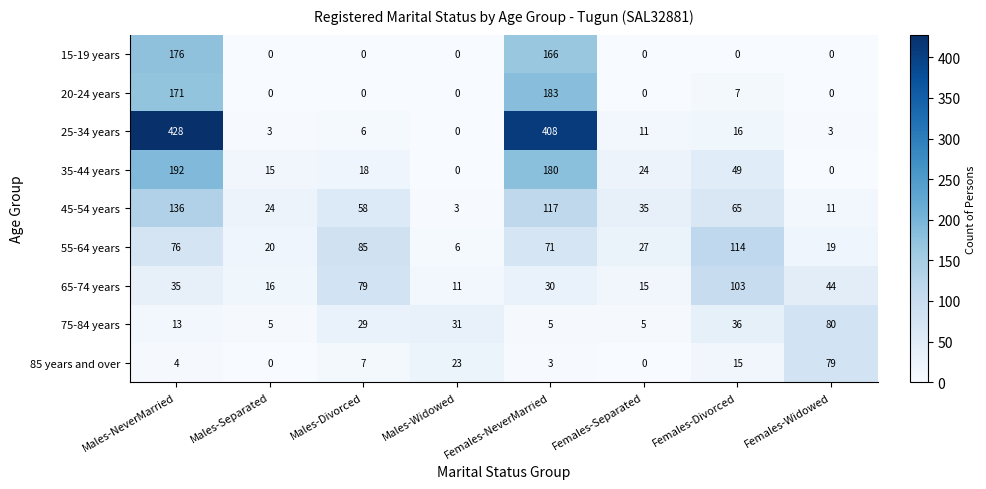

Is it true that 65-74 years equals 140 at Males-Divorced?

False